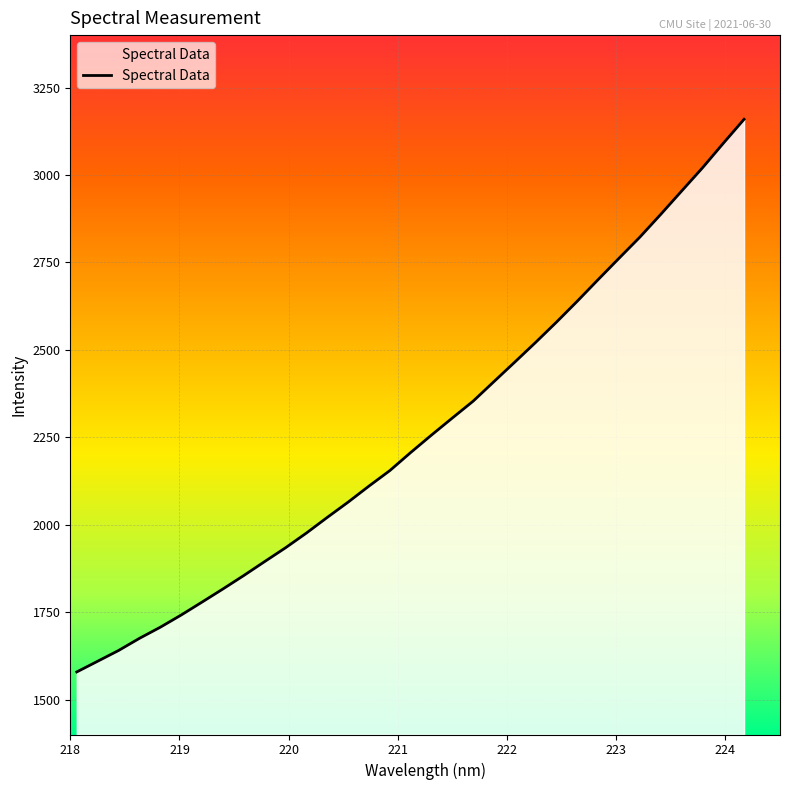

What is the maximum value shown in the chart?

3159.3